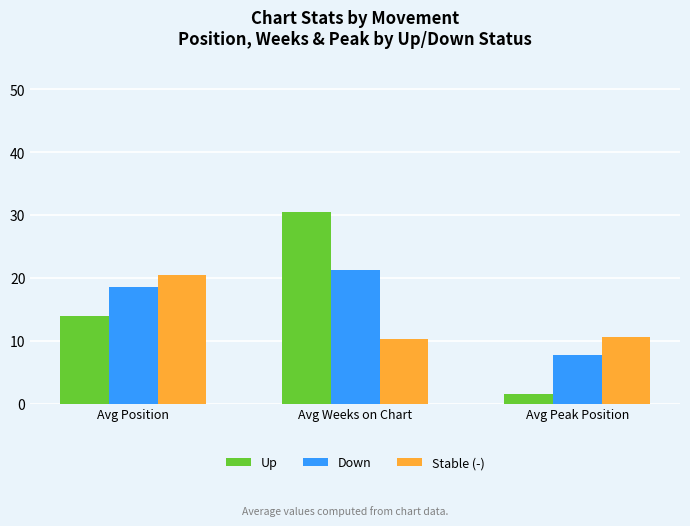

Read the Down value at Avg Peak Position.

7.8